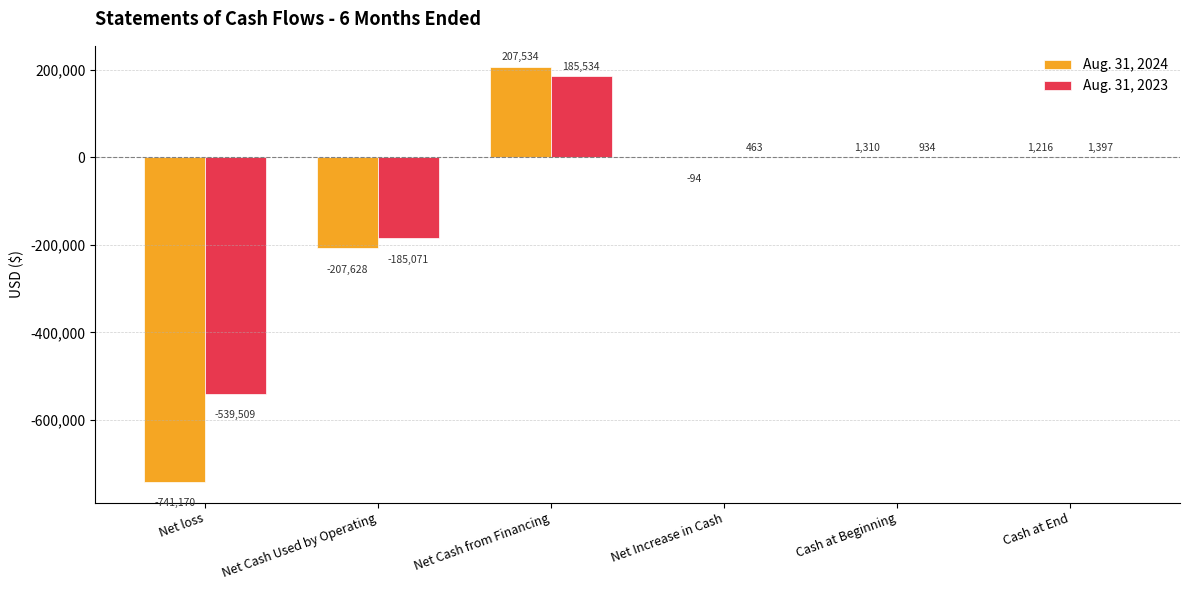

The Aug. 31, 2024 series shows -741170 at Net loss. True or false?

True